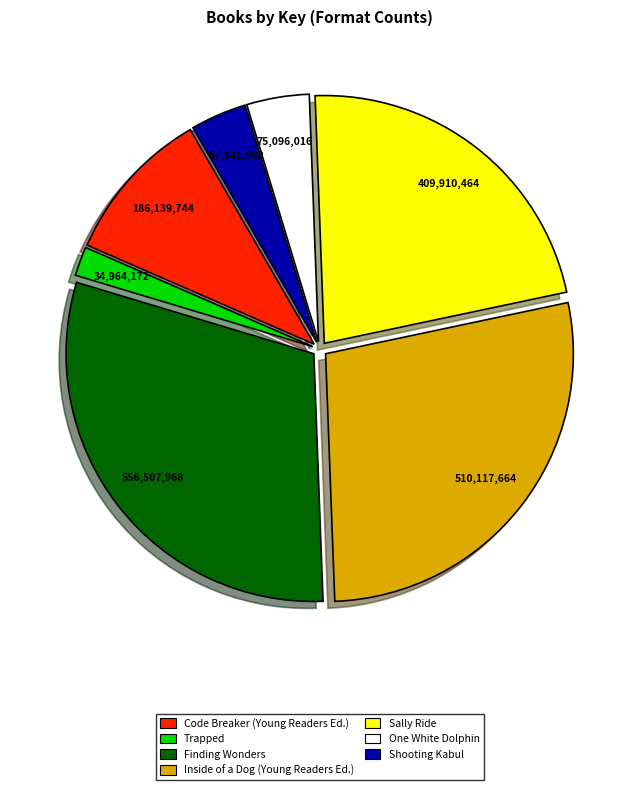

Count the number of slices in the pie.

7